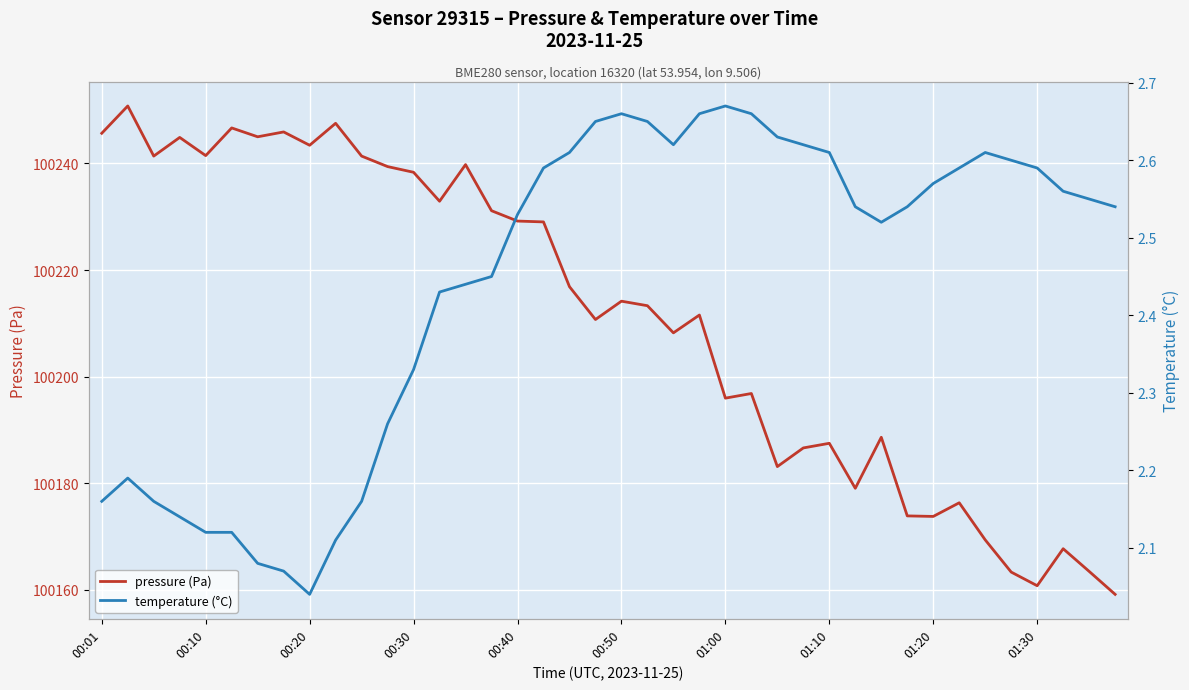

True or false: pressure (Pa) and temperature (°C) cross at least once.

False